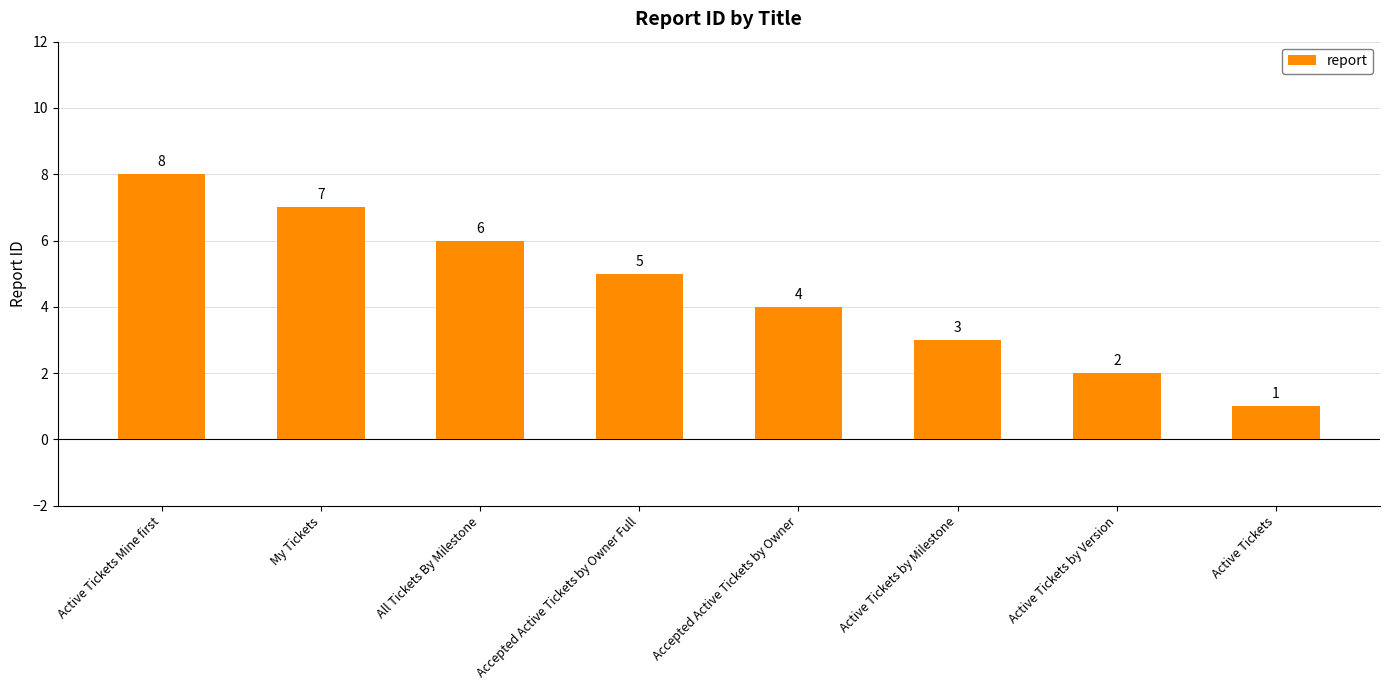

What is the maximum value shown in the chart?

8